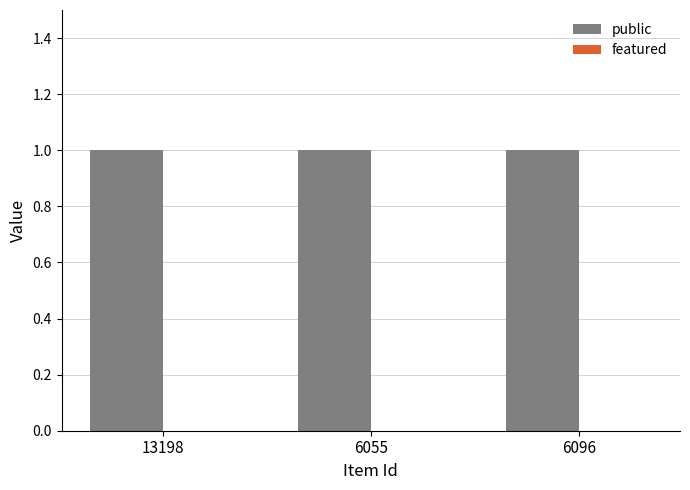

At which label is featured closest to 0?

13198